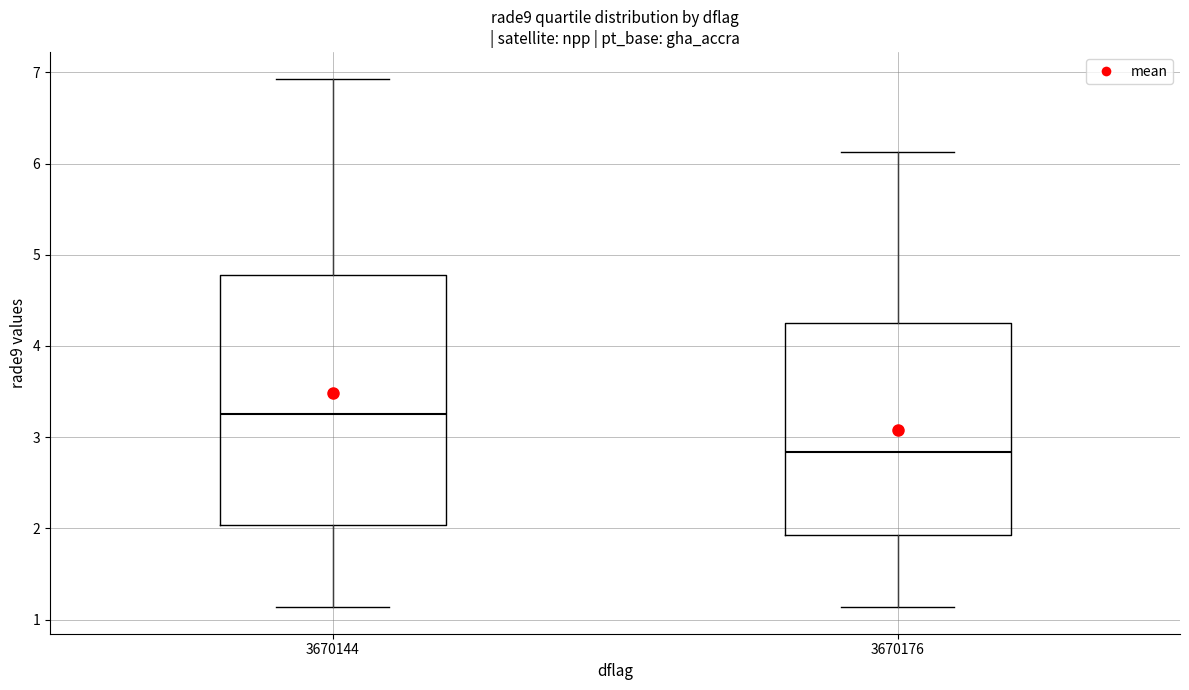

Which box has the lowest median line?

3670176